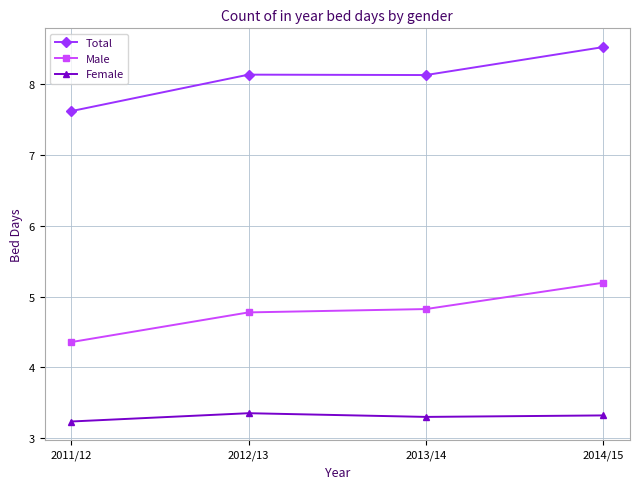

Is this an area chart (filled region under the line)?

No